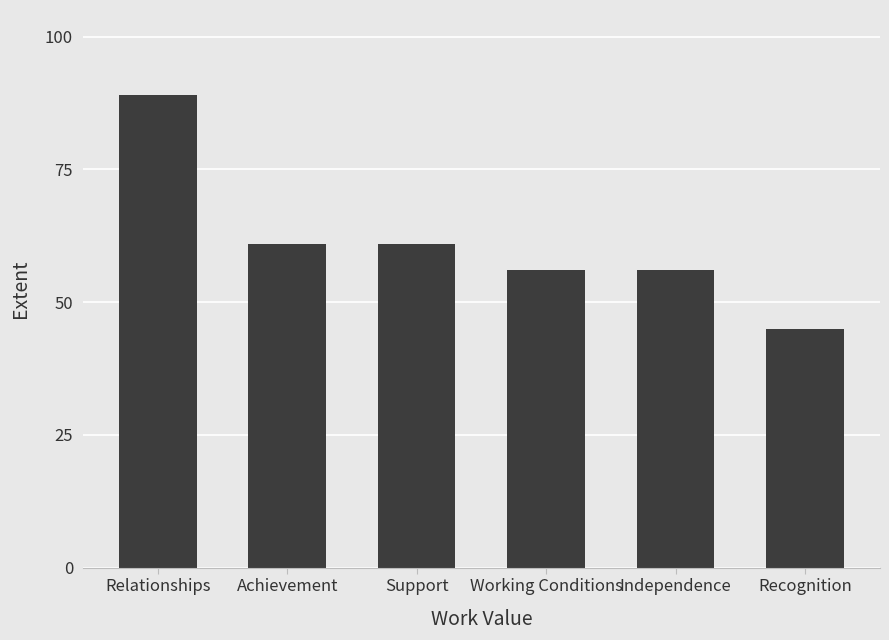

Which label corresponds to the smallest value in the chart?

Recognition